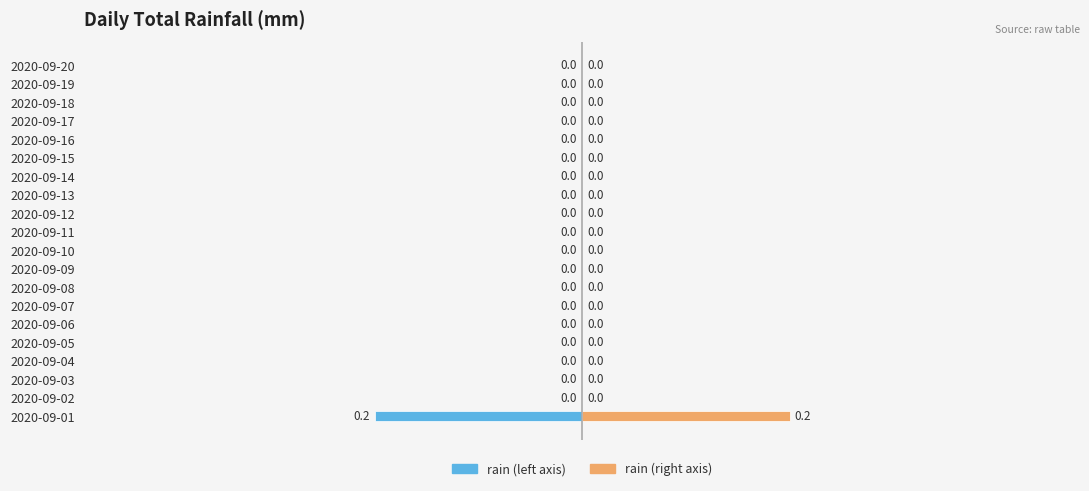

Reading right to left, extract all data points from this chart.

rain (left): 0.0	0.0	0.0	0.0	0.0	0.0	0.0	0.0	0.0	0.0	0.0	0.0	0.0	0.0	0.0	0.0	0.0	0.0	0.0	-0.2
rain (right): 0.0	0.0	0.0	0.0	0.0	0.0	0.0	0.0	0.0	0.0	0.0	0.0	0.0	0.0	0.0	0.0	0.0	0.0	0.0	0.2